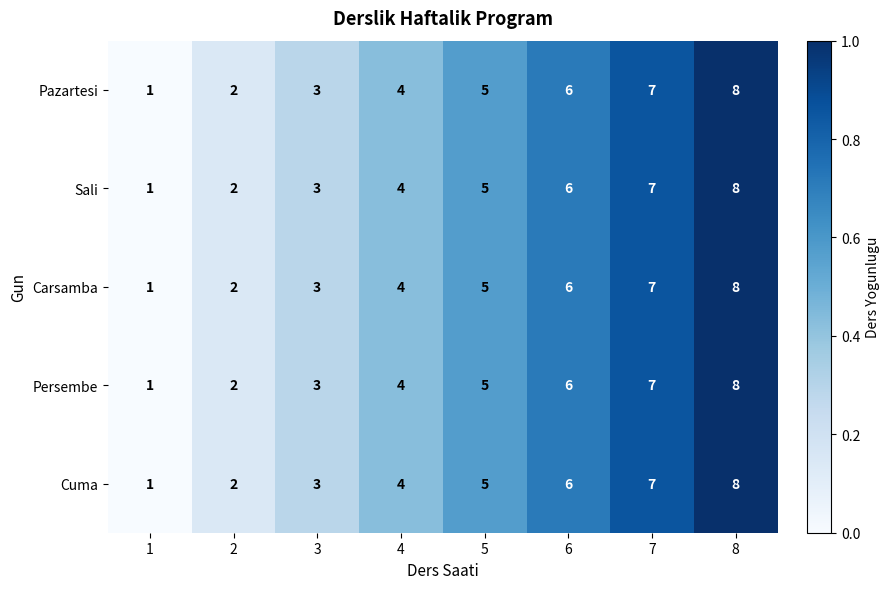

How many Carsamba values are between 3 and 7?

5